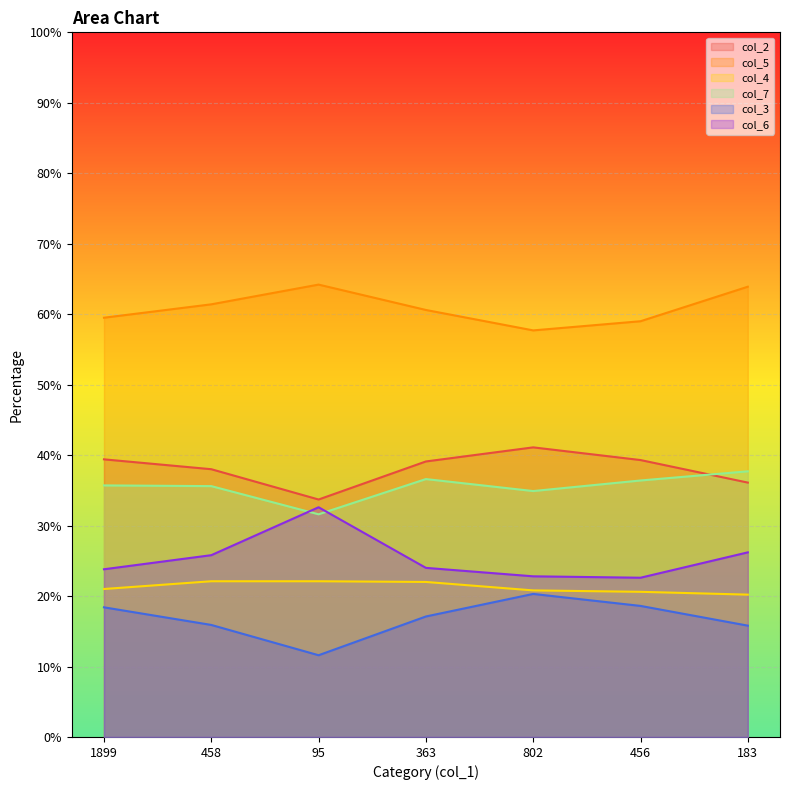

How many interior local peaks does the col_5 series have?

1